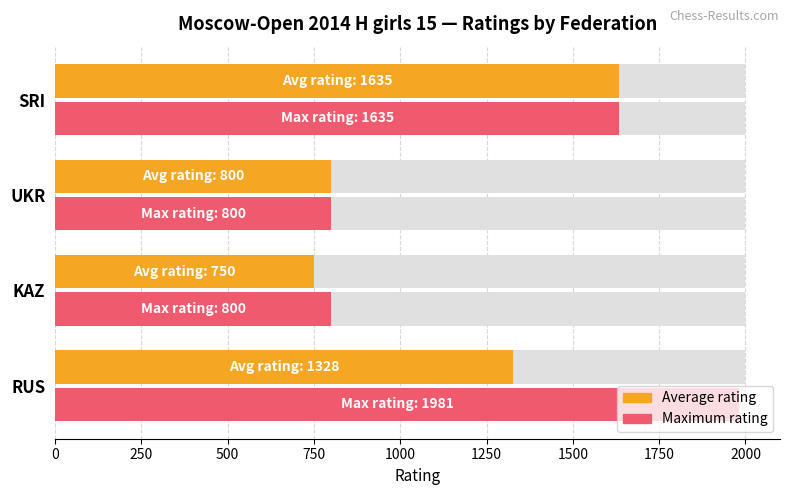

Does the chart contain any negative values?

No